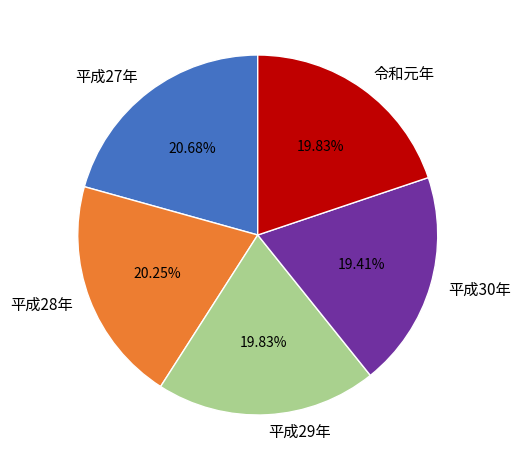

What is the ratio of the value at 平成27年 to the value at 平成30年?

1.1